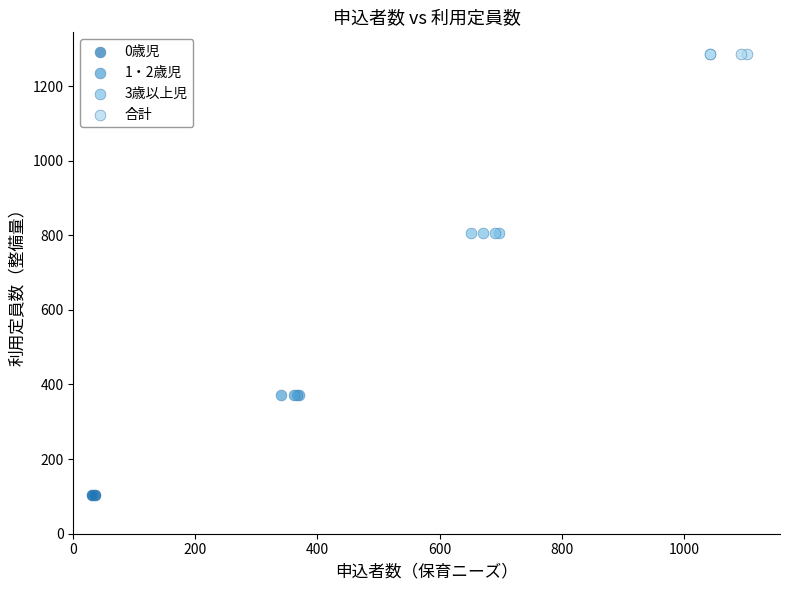

Which series reaches the minimum Y coordinate?

0歳児